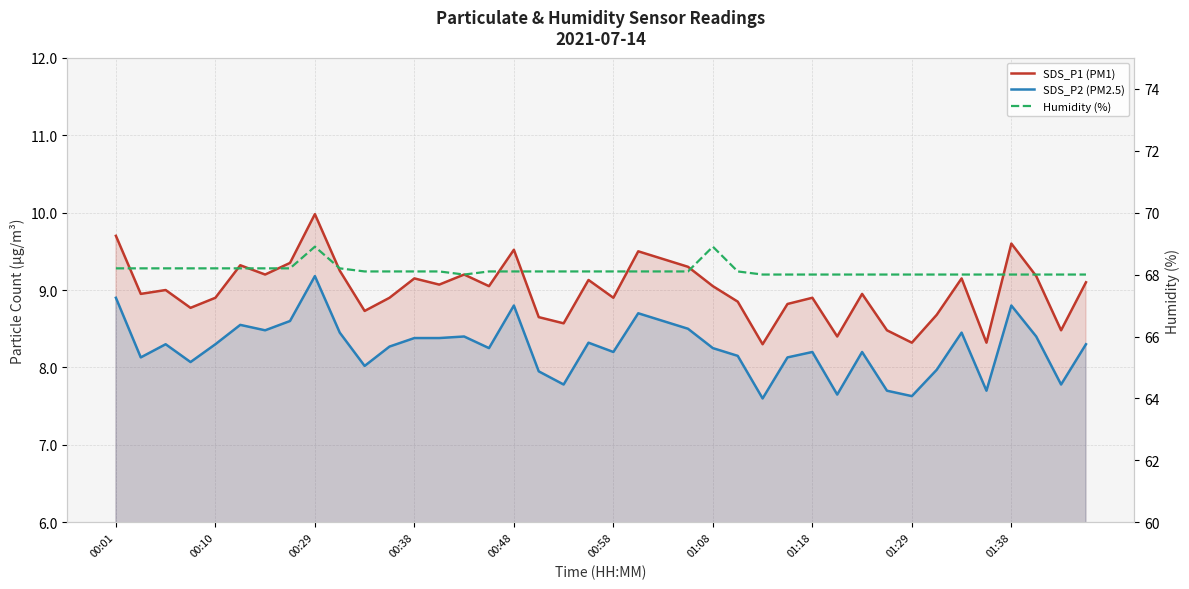

What is the maximum value shown in the chart?

68.9